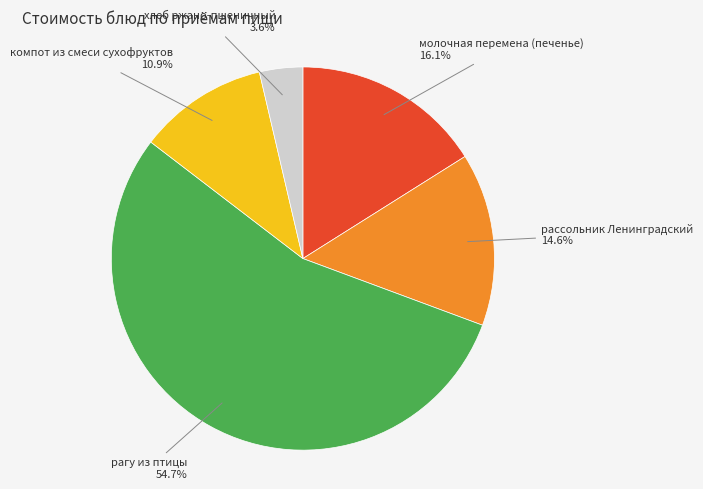

To the nearest percent, what is the difference between the largest and smallest slice percentages?

51%